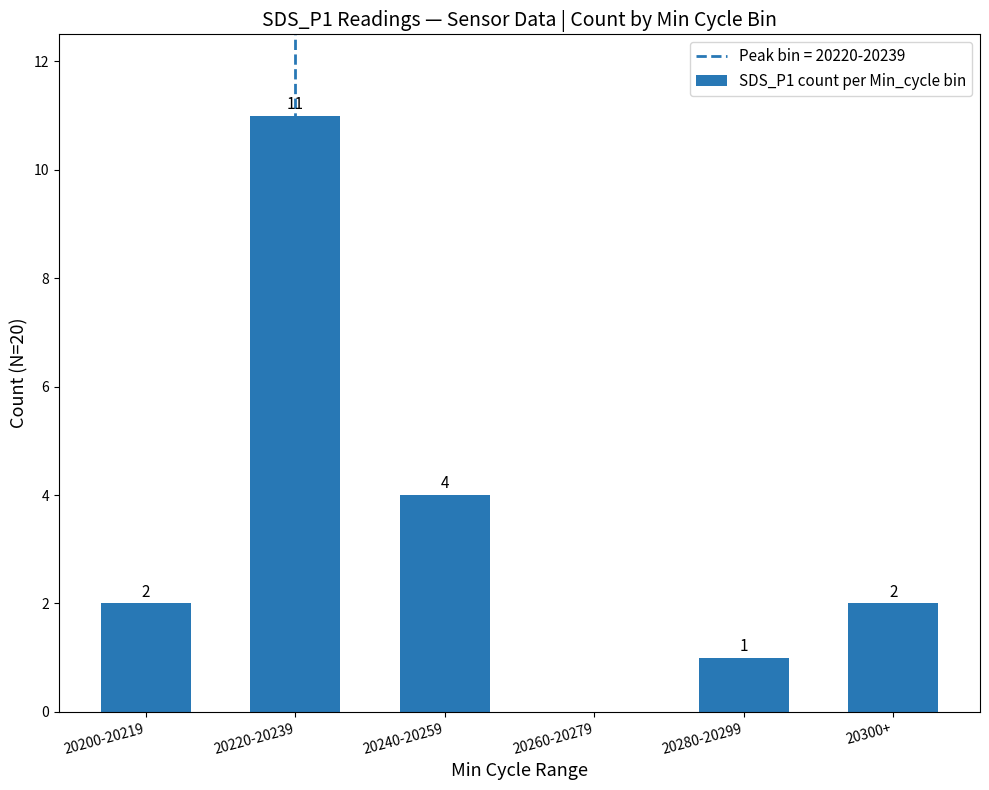

Reading left to right, transcribe all the data shown in this chart.

2	11	4	0	1	2